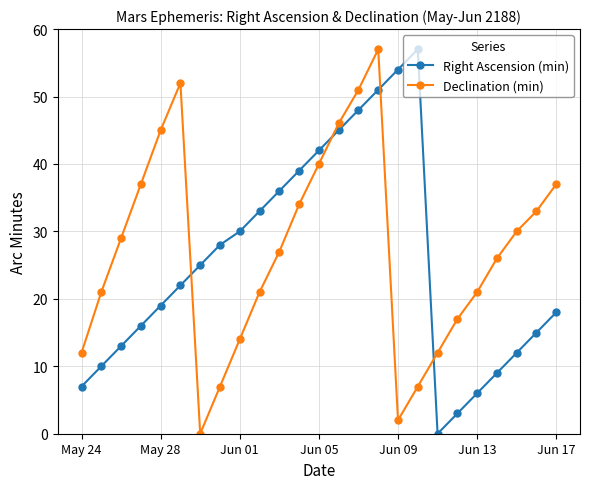

True or false: Declination (min) and Right Ascension (min) intersect in this chart.

True